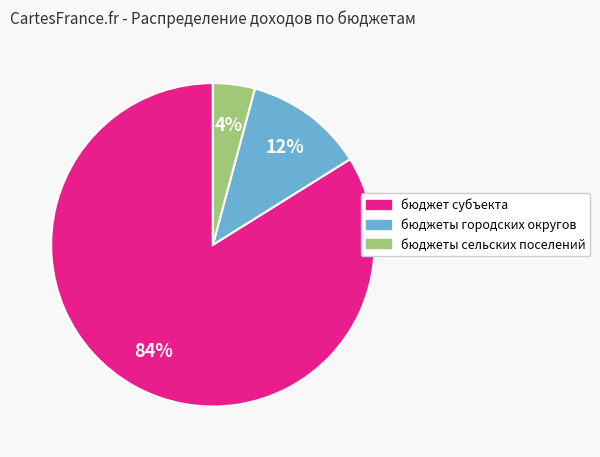

Does бюджеты сельских поселений represent more than half of the total?

No